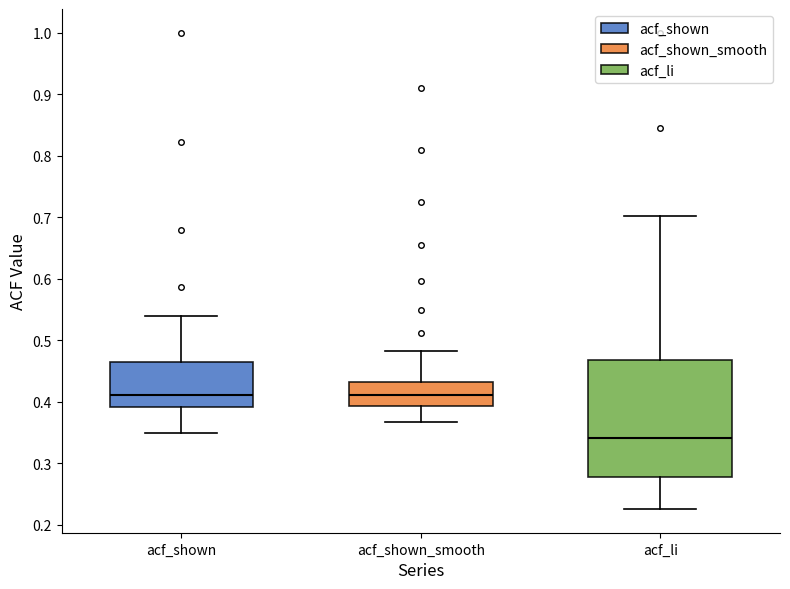

Where does the lower whisker of the box for acf_li end on the y-axis? The values are not printed on the chart, so give them approximately, as read against the axis.

0.23